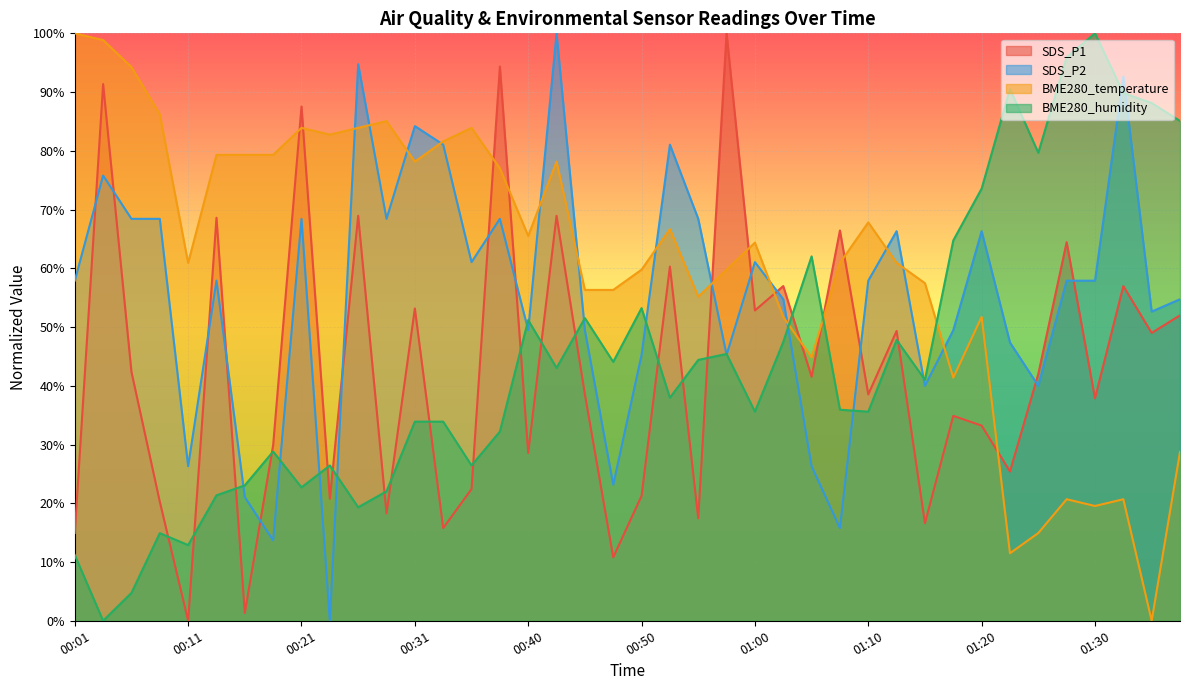

How many lines are shown in the chart?

4